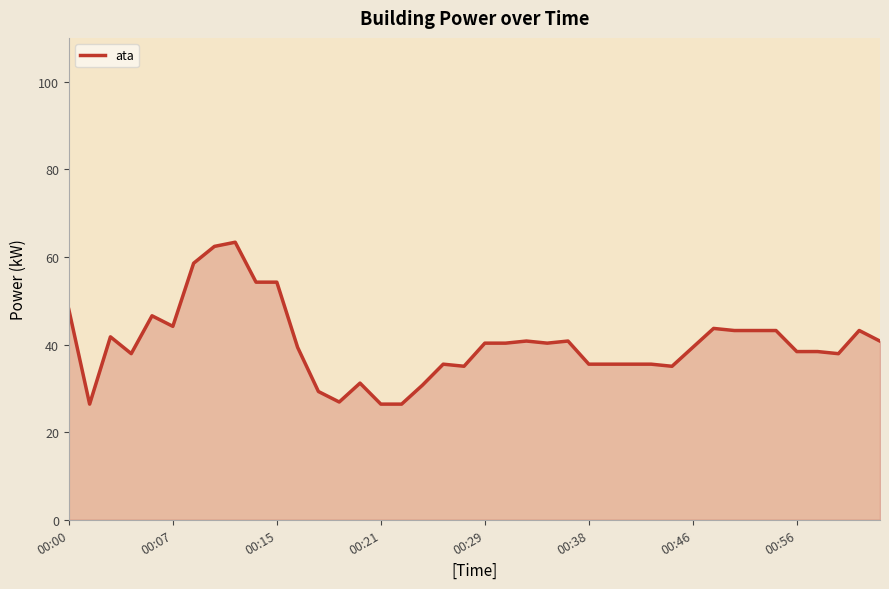

Count the number of values greater than 40.

20